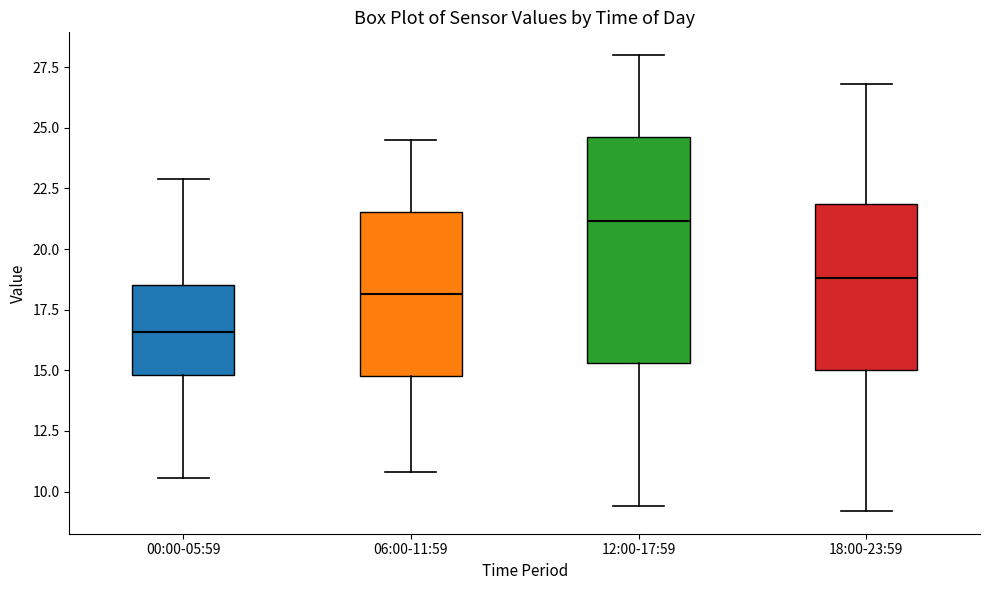

Which box is the tallest, from its lower edge to its upper edge?

12:00-17:59